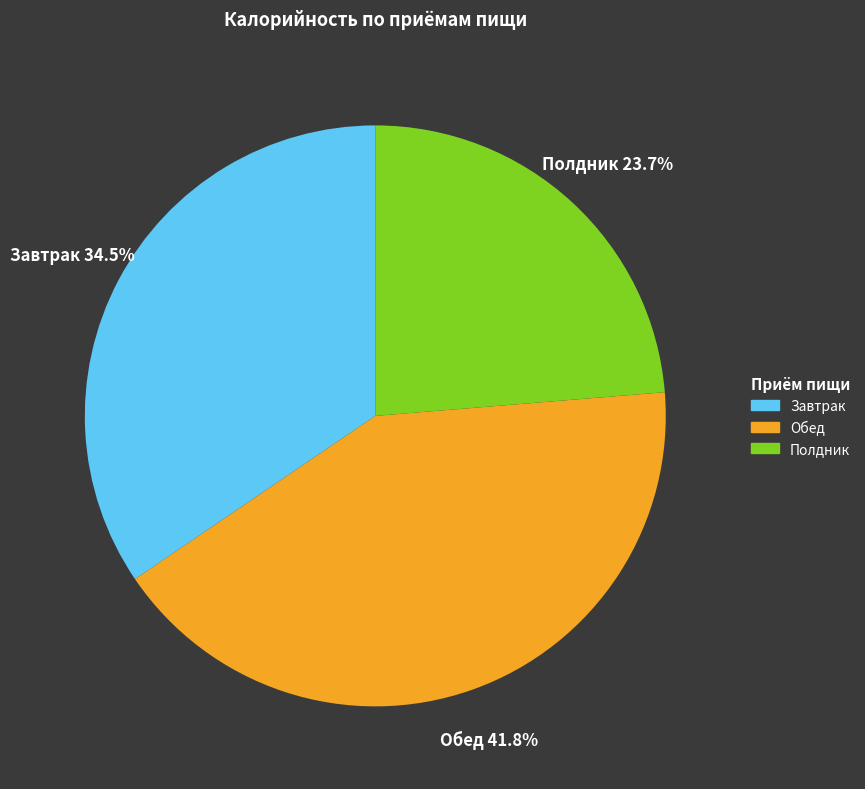

To the nearest percent, what is the difference between the Завтрак and Обед slice percentages?

7%